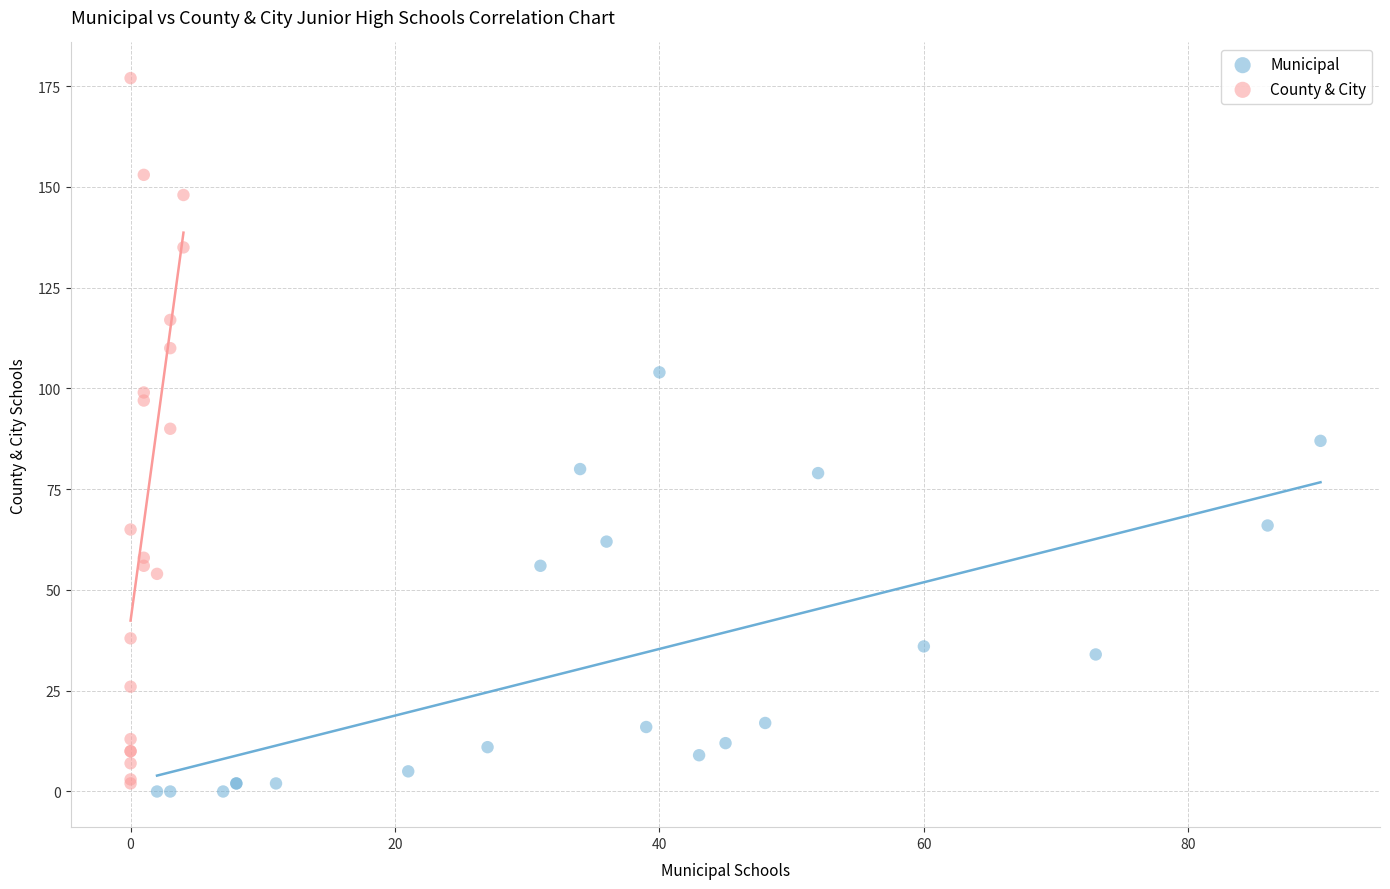

What are all the series names shown in the legend?

Municipal, County & City